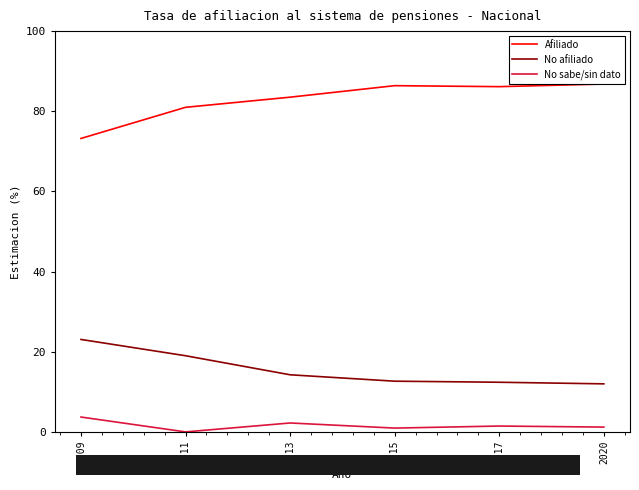

At which label does No sabe/sin dato reach its peak?

2009